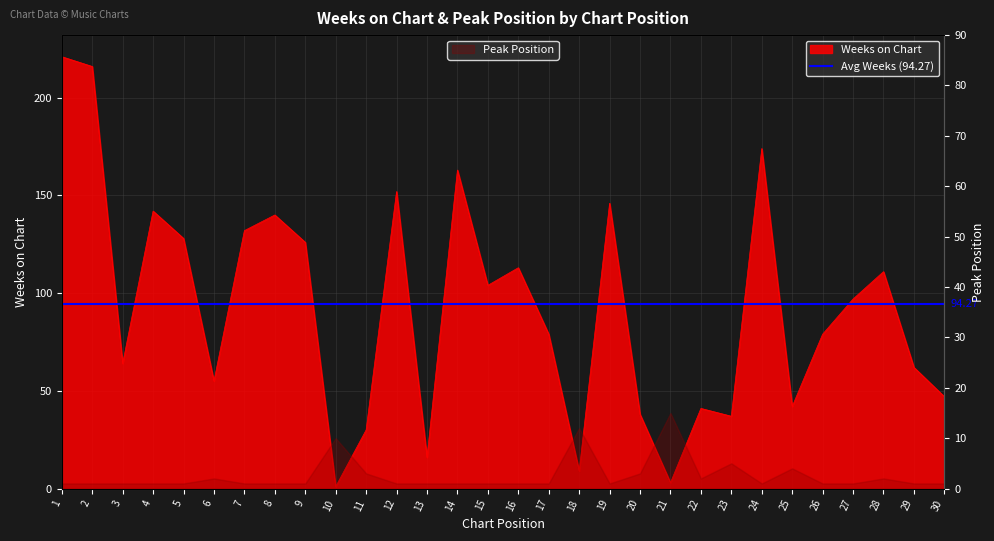

Reading right to left, what are all the values shown in this chart?

47	62	111	97	79	42	174	37	41	3	38	146	9	79	113	104	163	16	152	30	1	126	140	132	55	128	142	64	216	221